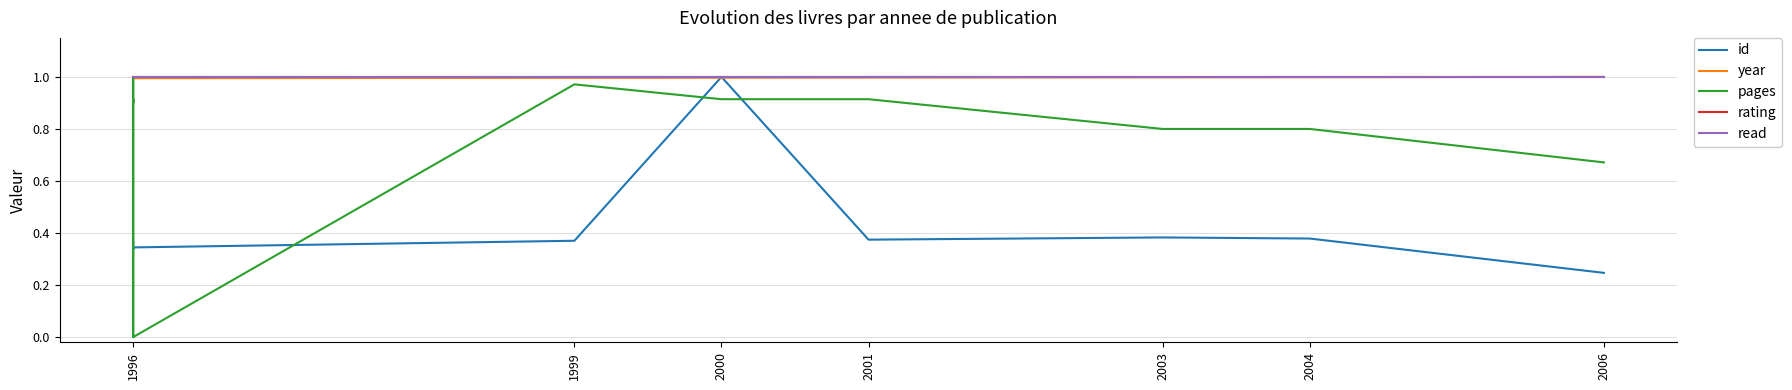

Reading left to right, extract all data points from this chart.

id: 0.4	0.4	0.4	0.4	0.3	0.3	0.3	0.3	0.4	1.0	0.4	0.4	0.4	0.2
year: 1.0	1.0	1.0	1.0	1.0	1.0	1.0	1.0	1.0	1.0	1.0	1.0	1.0	1.0
pages: 0.0	0.9	0.9	0.9	1.0	0.8	0.8	0.0	1.0	0.9	0.9	0.8	0.8	0.7
rating: 1.0	1.0	1.0	1.0	1.0	1.0	1.0	1.0	1.0	1.0	1.0	1.0	1.0	1.0
read: 1.0	1.0	1.0	1.0	1.0	1.0	1.0	1.0	1.0	1.0	1.0	1.0	1.0	1.0